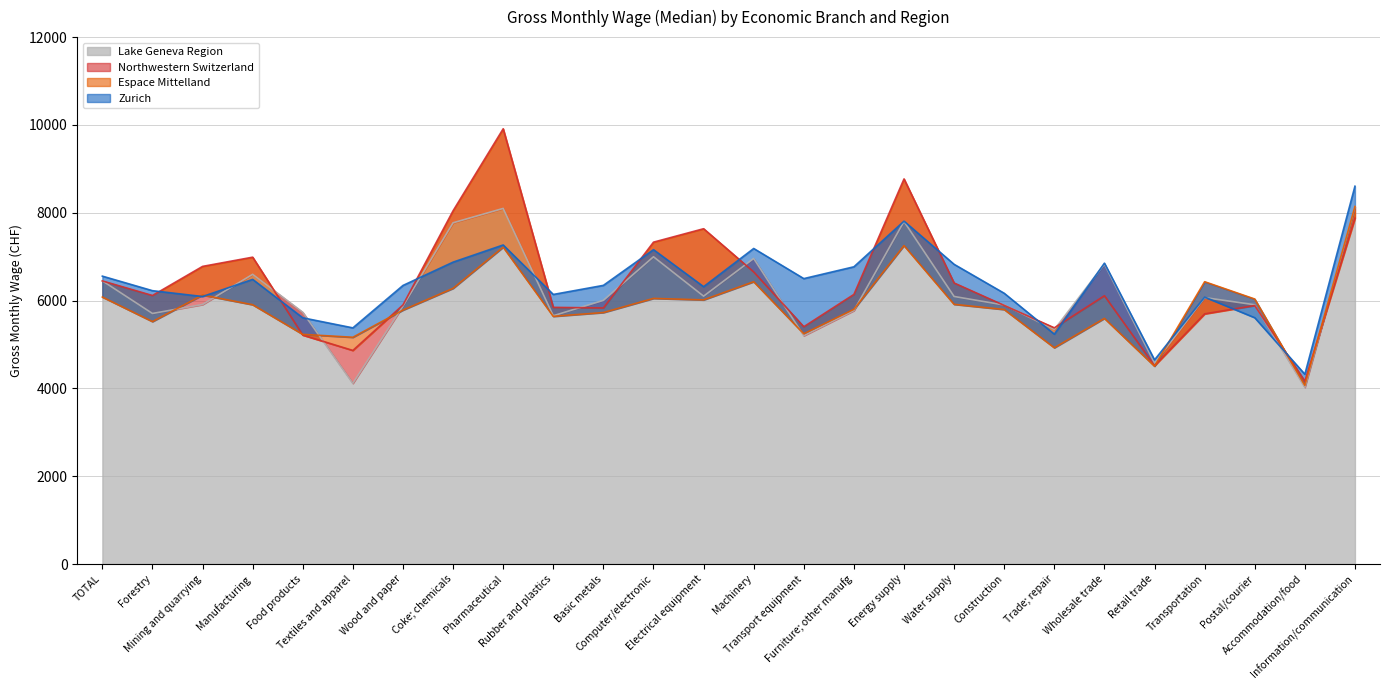

What is the minimum value shown in the chart?

4024